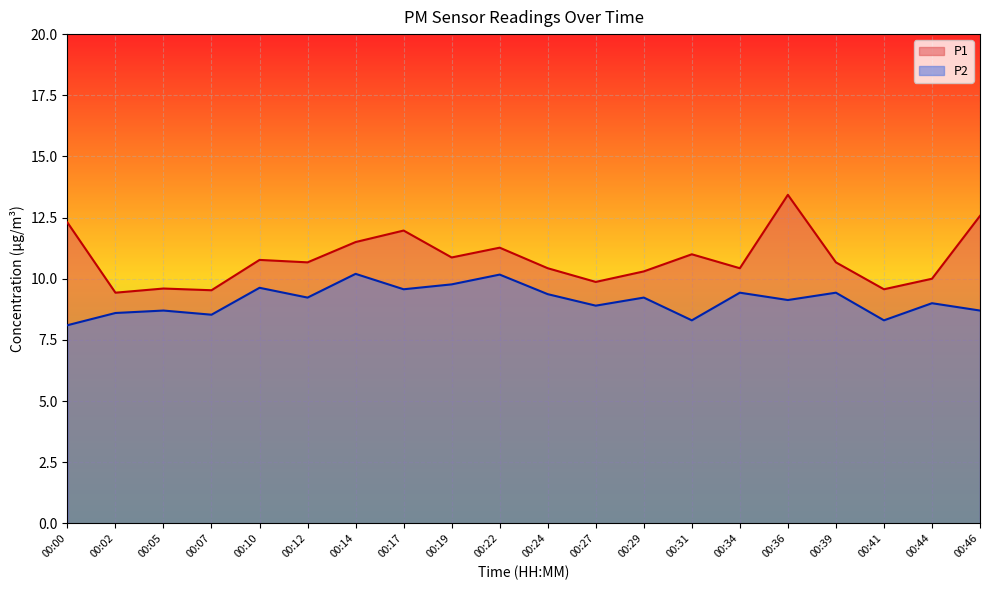

What is the difference between the highest and lowest values at 00:31?

2.7